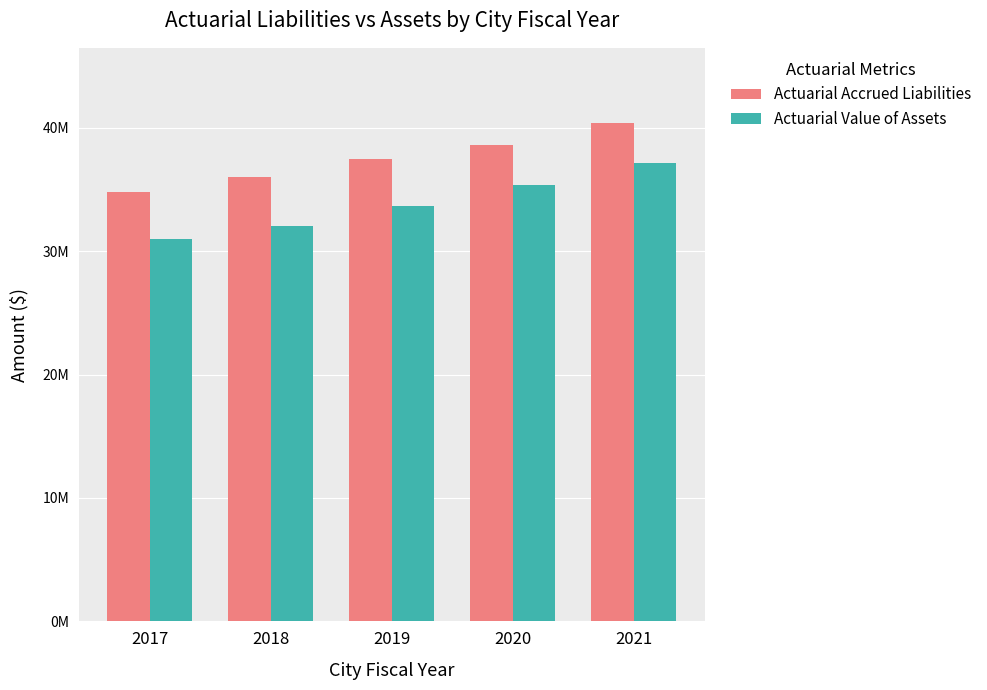

What is the difference between the maximum and second lowest values in the Actuarial Value of Assets series?

5106270